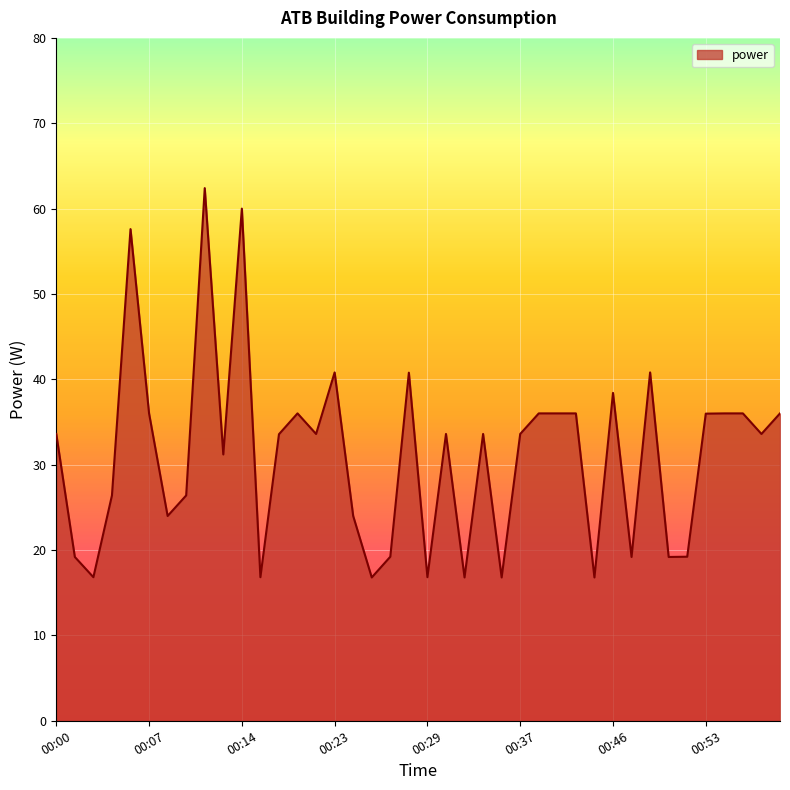

Reading left to right, list all the values displayed in this chart.

33.6	19.2	16.8	26.4	57.6	36.0	24.0	26.4	62.4	31.2	60.0	16.8	33.6	36.0	33.6	40.8	24.0	16.8	19.2	40.8	16.8	33.6	16.8	33.6	16.8	33.6	36.0	36.0	36.0	16.8	38.4	19.2	40.8	19.2	19.2	36.0	36.0	36.0	33.6	36.0